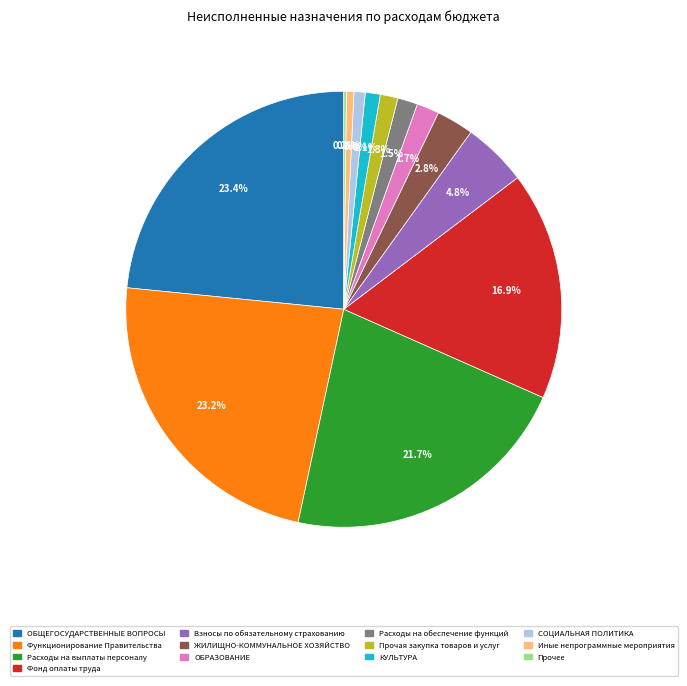

Is there any slice that represents more than half of the pie?

No